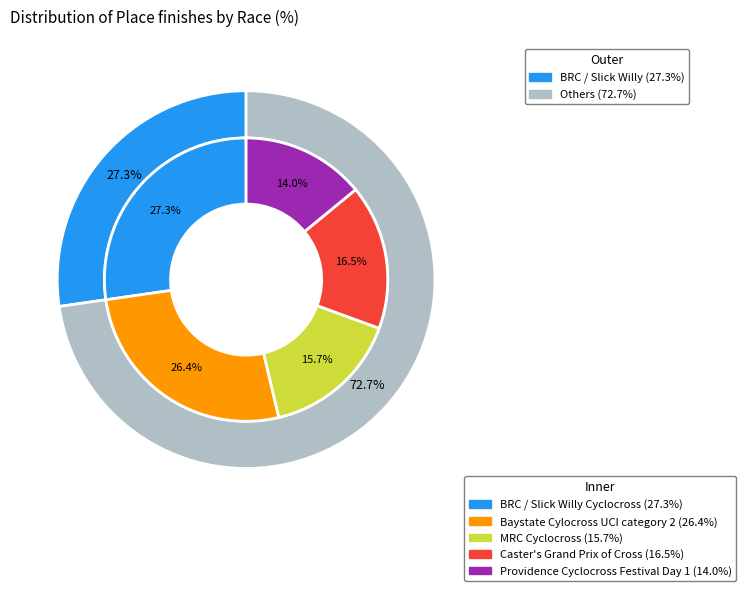

What is the largest slice in the pie chart?

BRC / Slick Willy Cyclocross